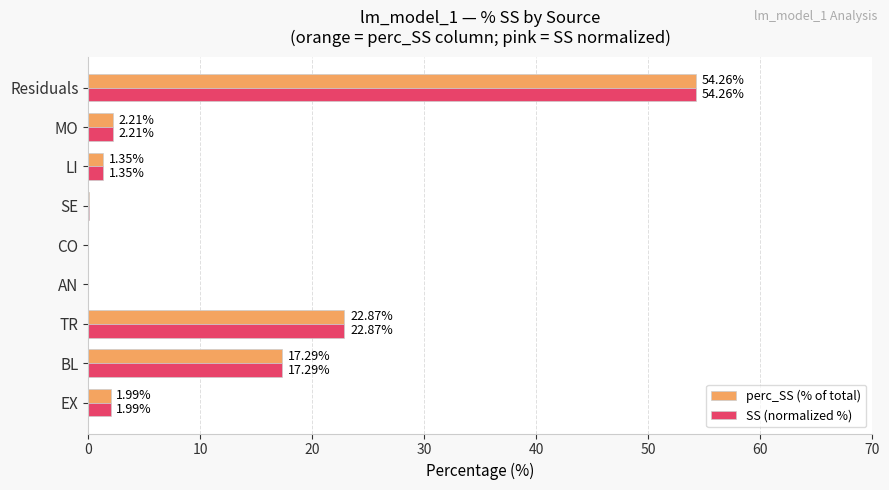

At which label is perc_SS (% of total) closest to 27?

TR